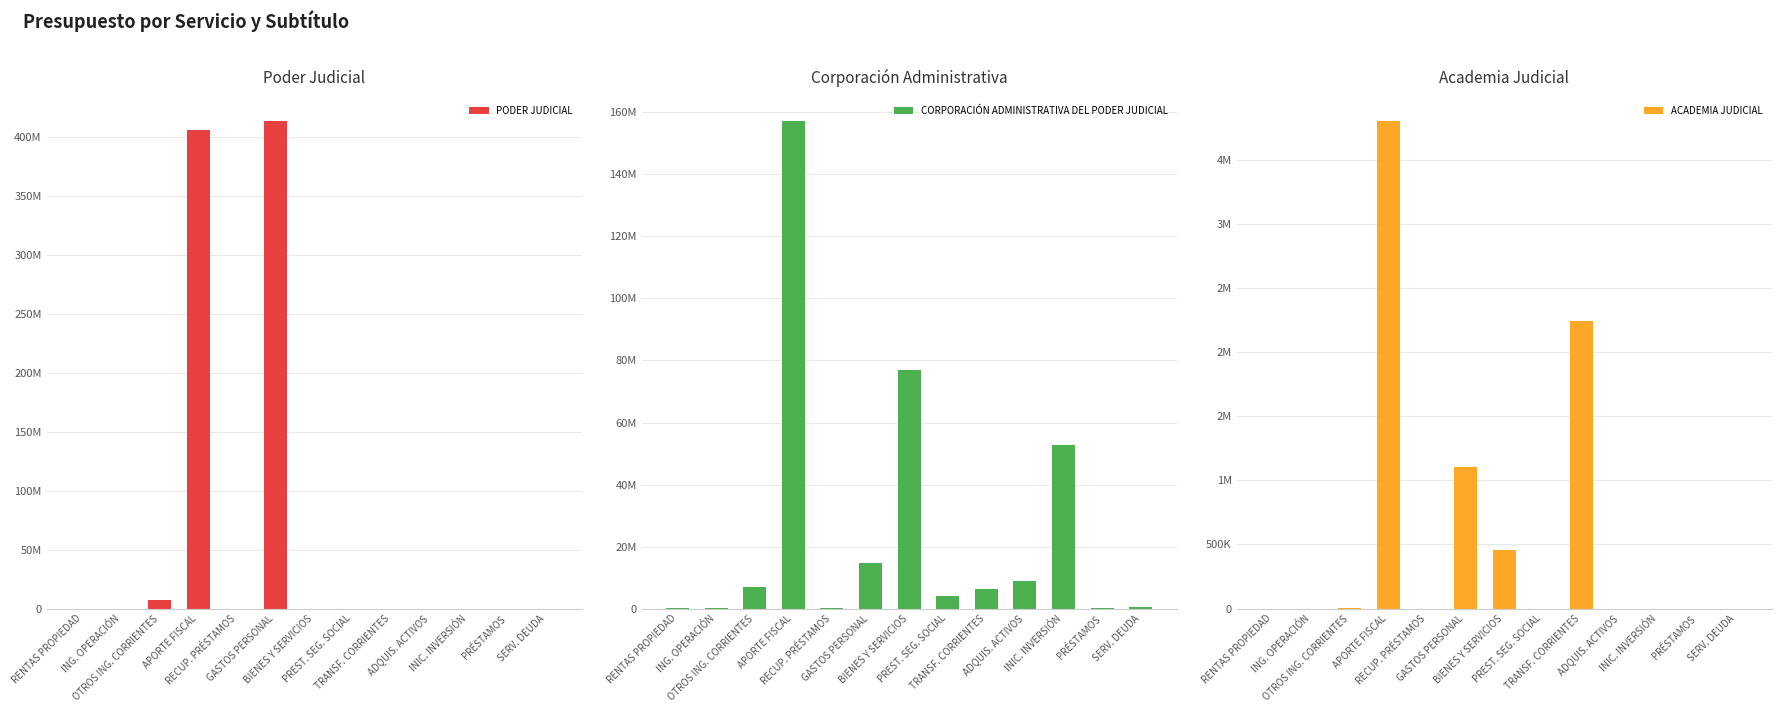

Where is CORPORACIÓN ADMINISTRATIVA DEL PODER JUDICIAL nearest to the value 78631440?

BIENES Y SERVICIOS